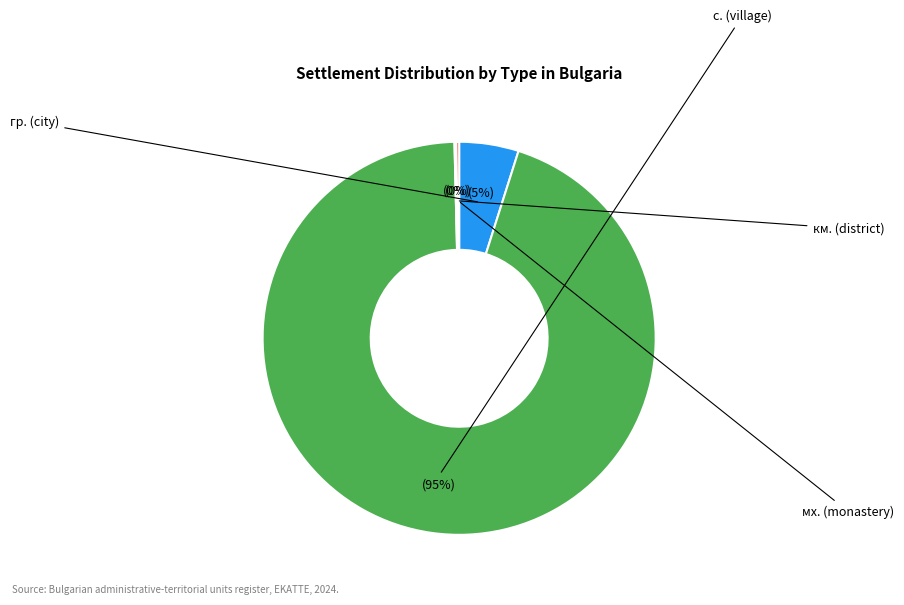

To the nearest percent, what is the average slice percentage?

25%